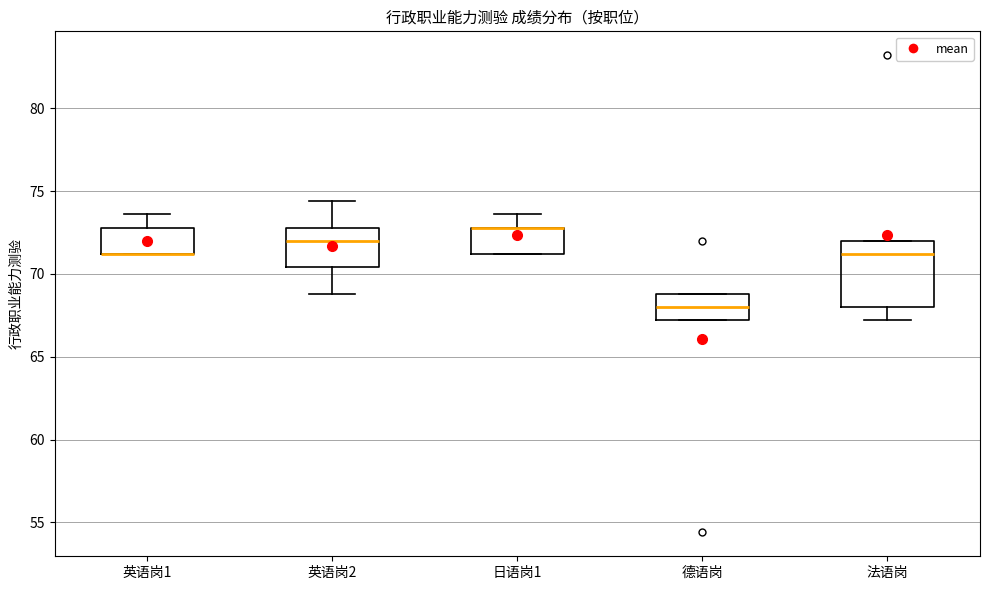

Which box is the tallest, from its lower edge to its upper edge?

法语岗